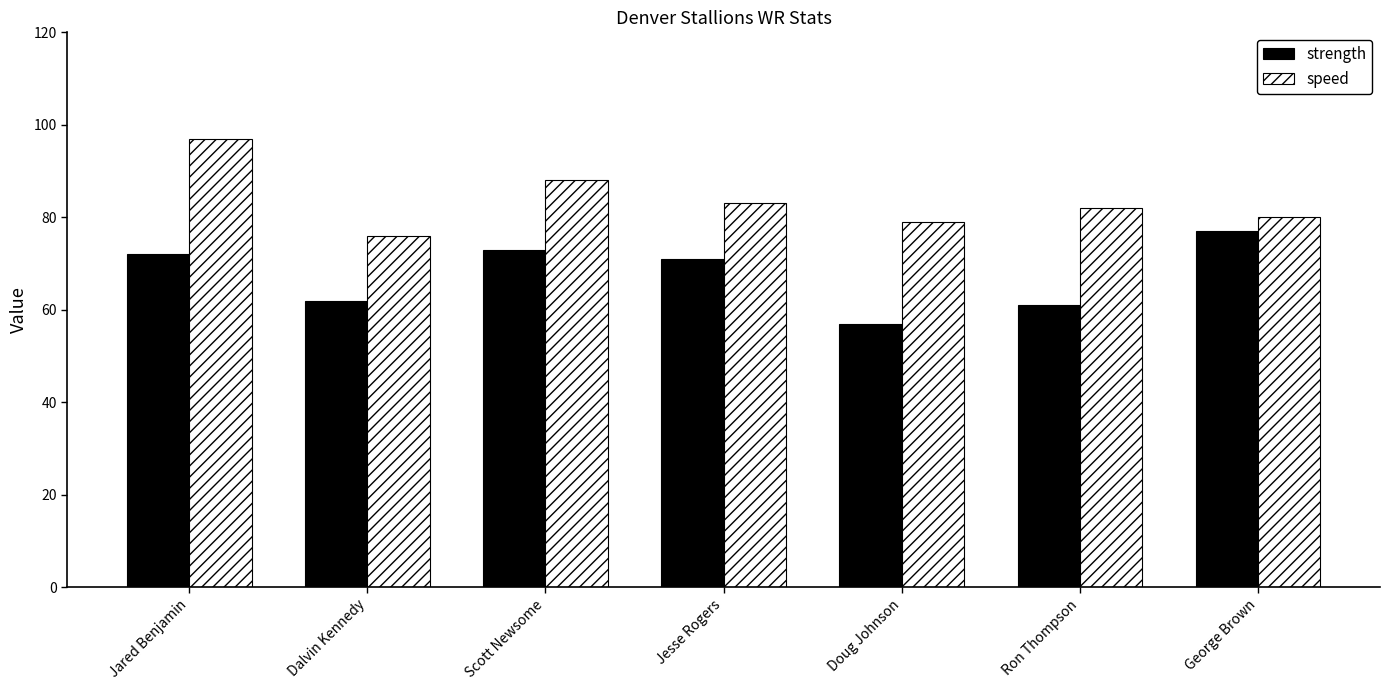

What are all the series names shown in the legend?

strength, speed